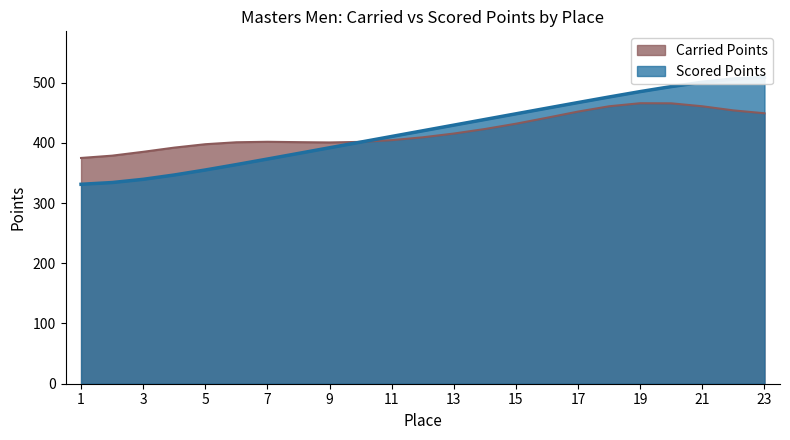

Approximately how many times larger is the value at 14 compared to 20?

0.9